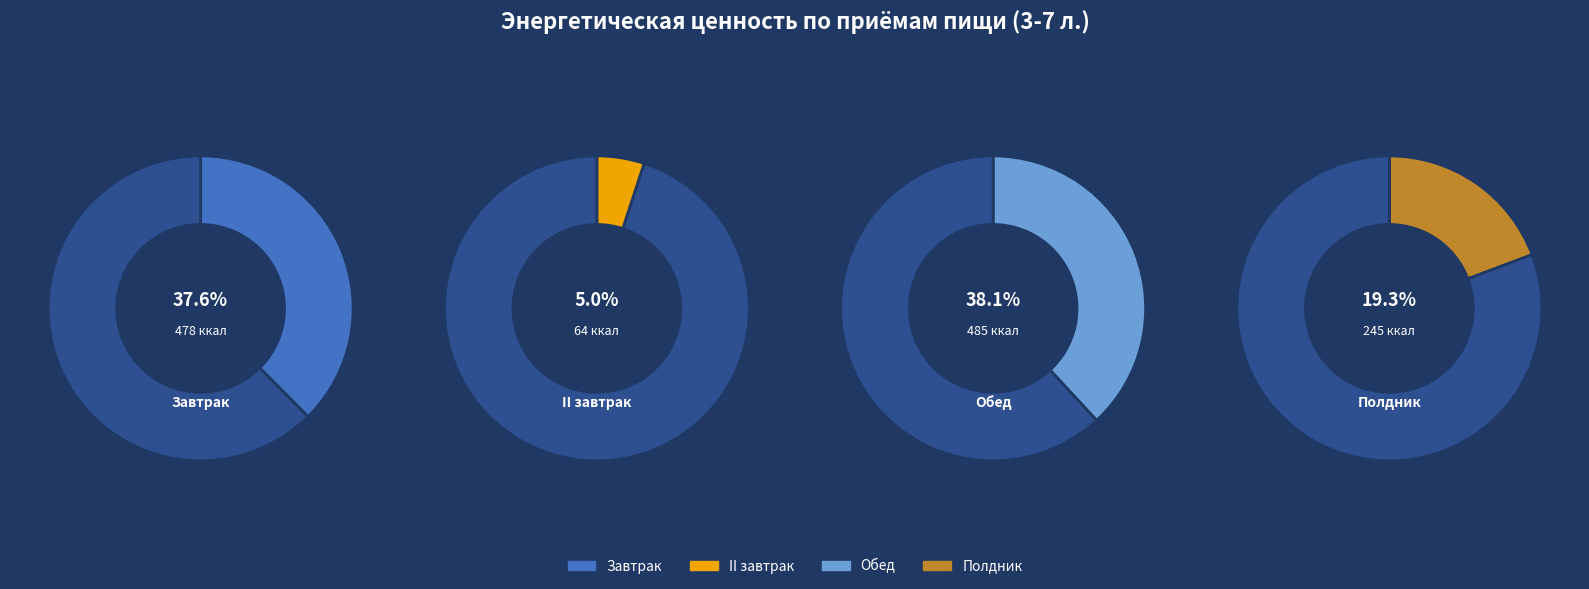

How many segments does this pie chart have?

4